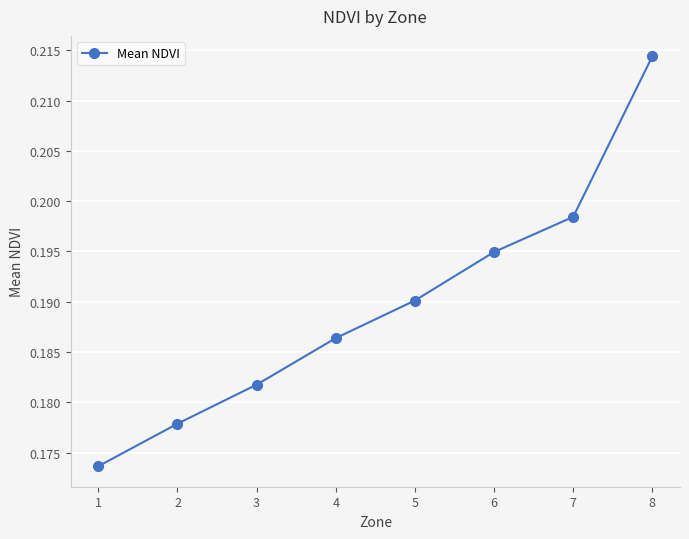

Which category has the highest value across all series?

8